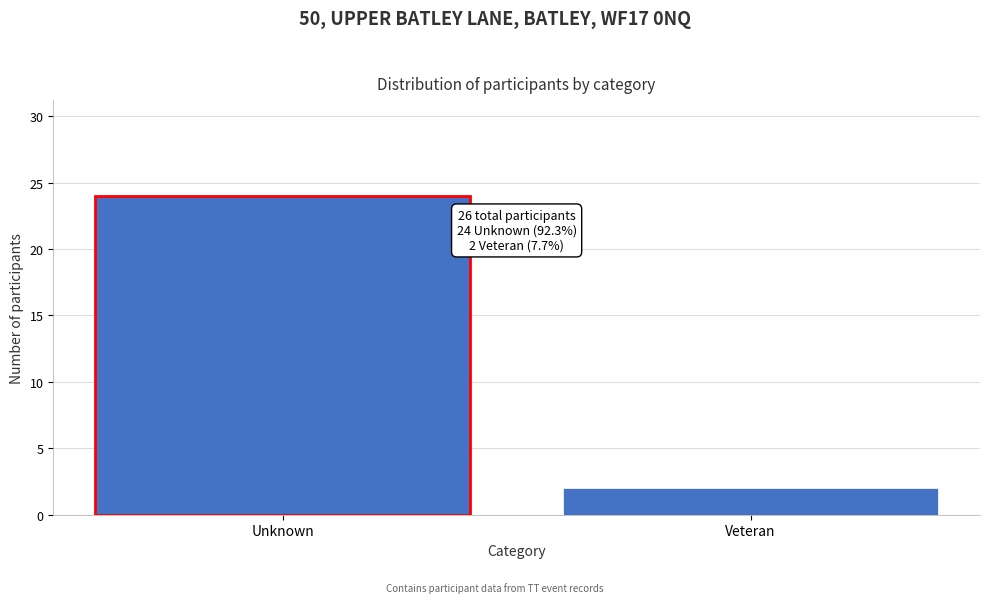

Reading left to right, list all the values displayed in this chart.

Unknown=24	Veteran=2